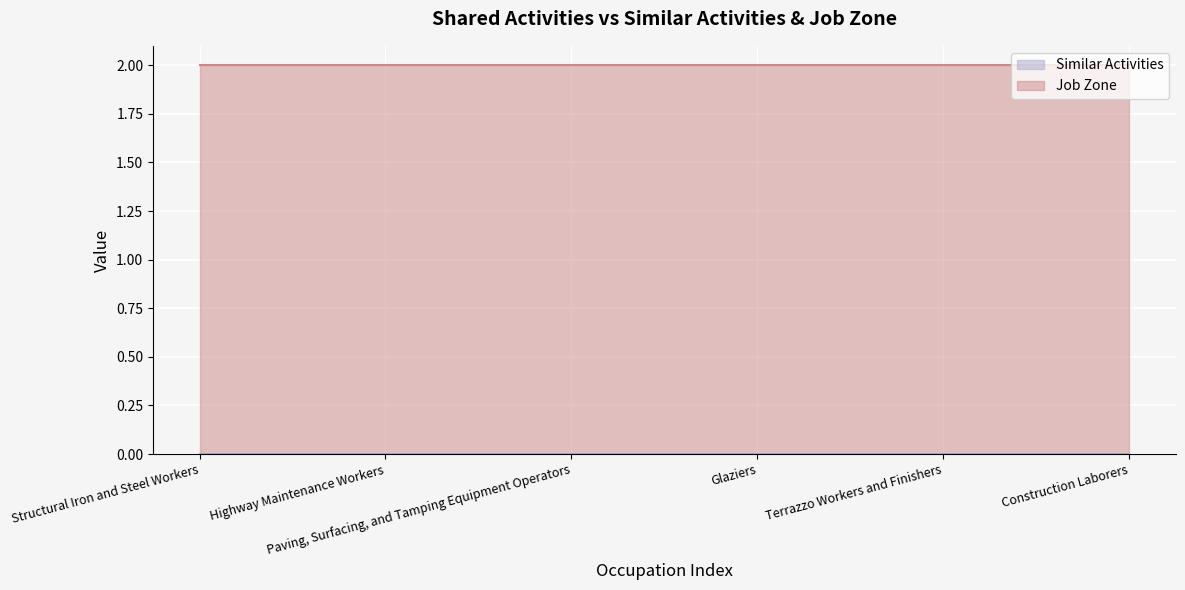

What is the average value of the Job Zone series?

2